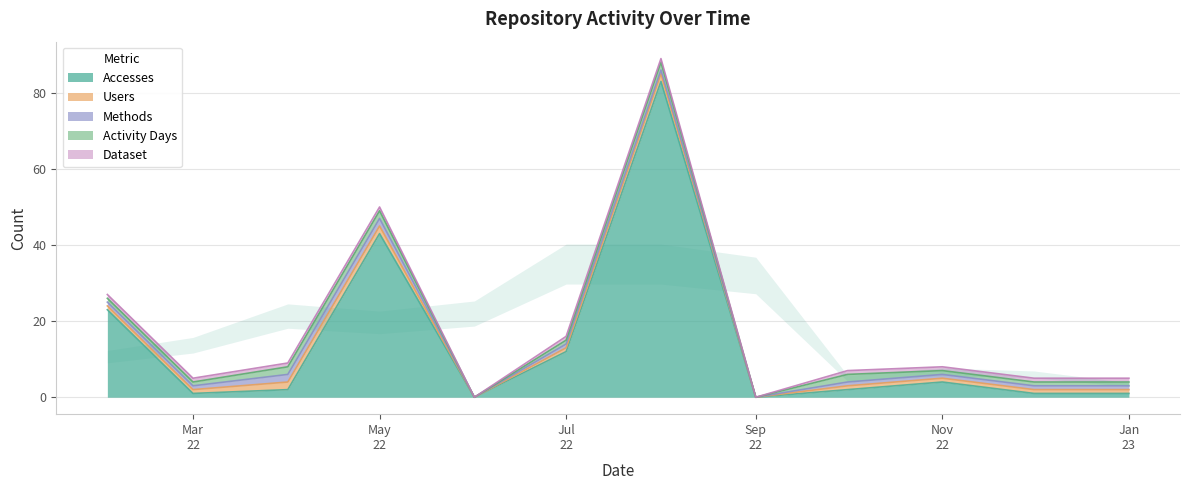

At which label is Dataset closest to 0?

2022-06